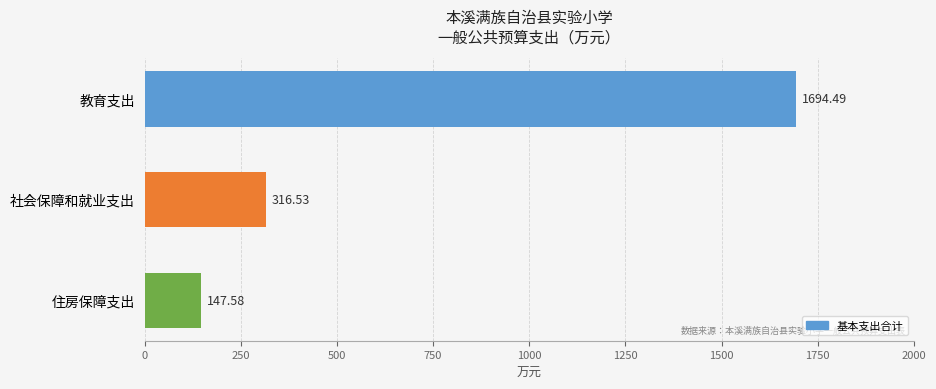

Approximately how many times larger is the value at 社会保障和就业支出 compared to 住房保障支出?

2.1